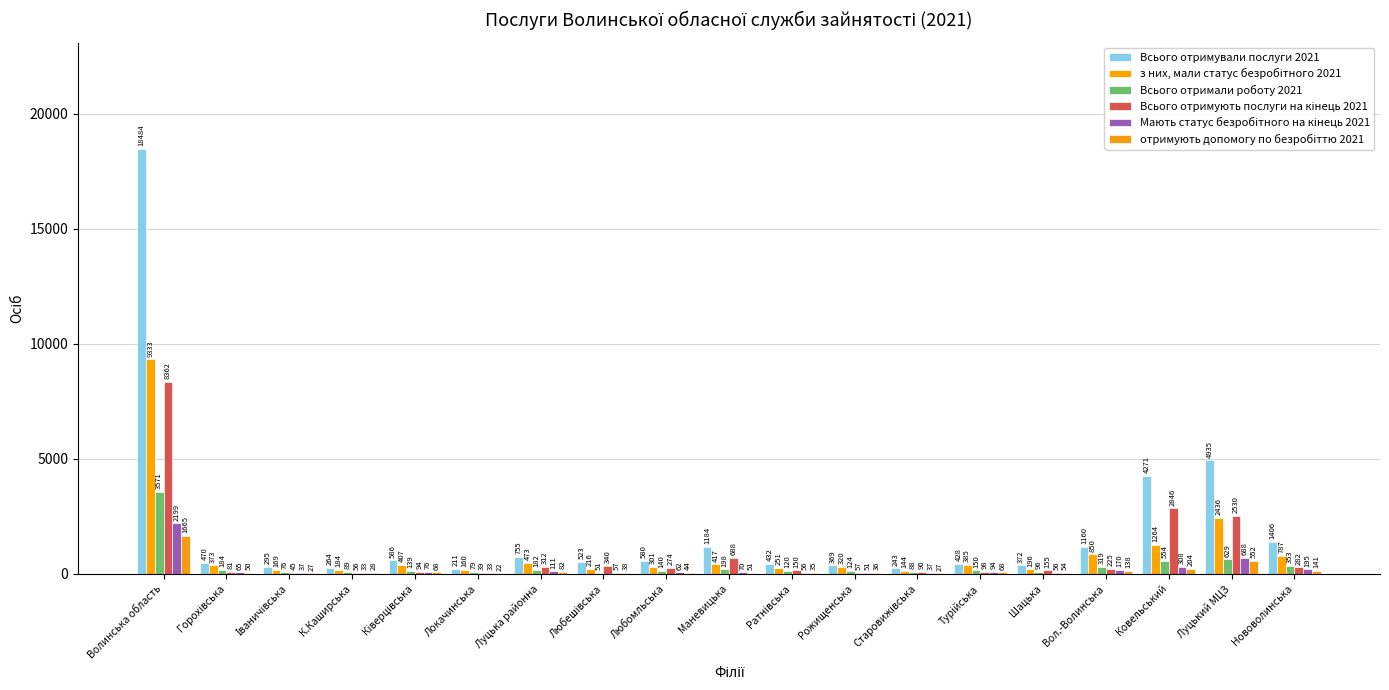

Where is Всього отримують послуги на кінець 2021 nearest to the value 4200?

Ковельський